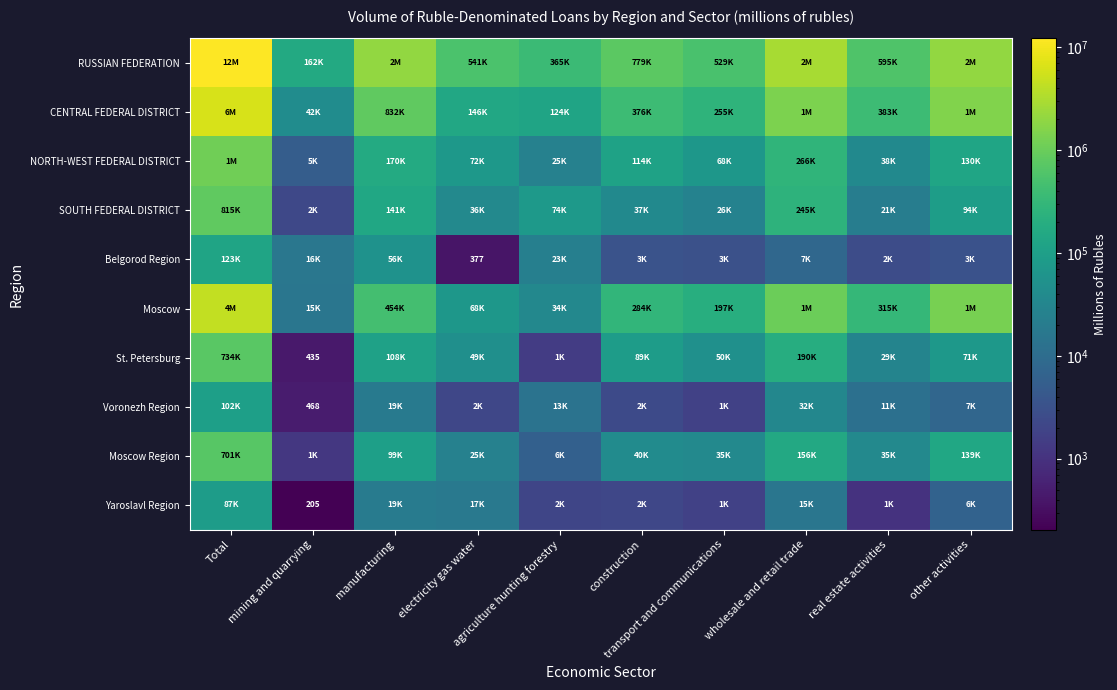

Rank the series by their maximum value, from highest to lowest.

RUSSIAN FEDERATION, CENTRAL FEDERAL DISTRICT, Moscow, NORTH-WEST FEDERAL DISTRICT, SOUTH FEDERAL DISTRICT, St. Petersburg, Moscow Region, Belgorod Region, Voronezh Region, Yaroslavl Region